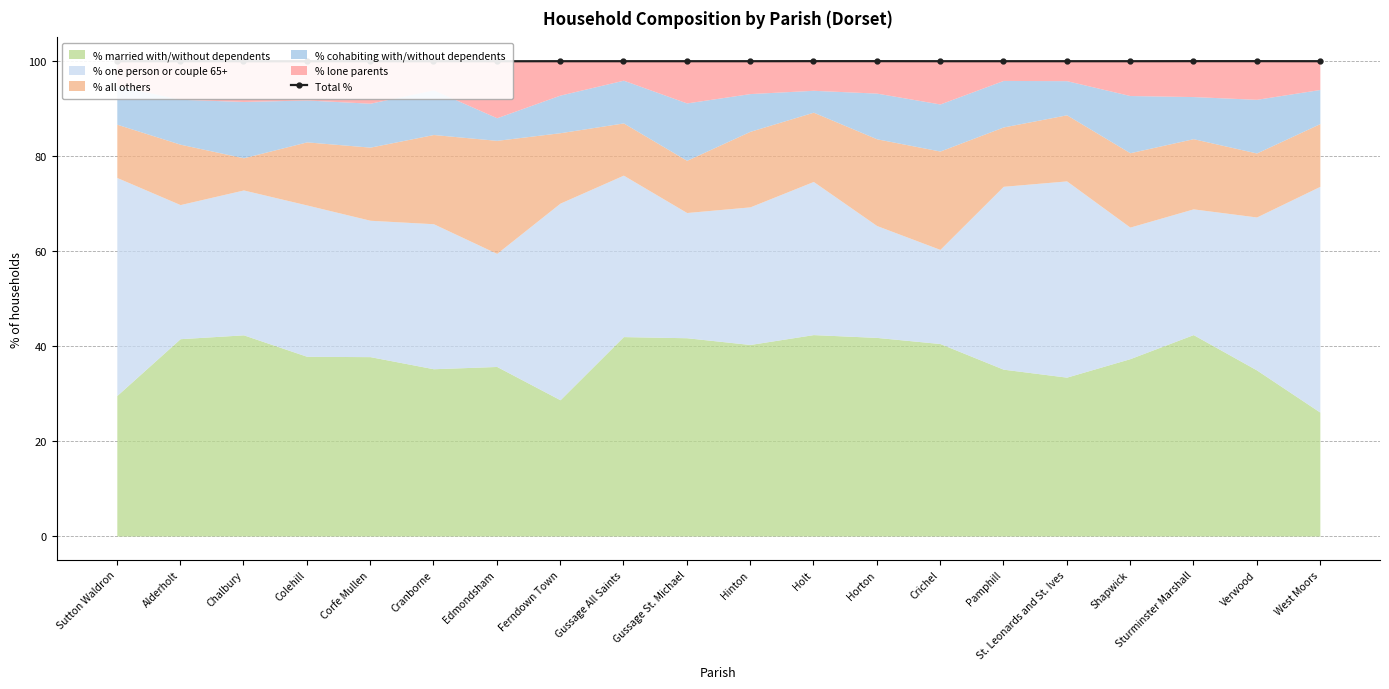

Read the value at Sturminster Marshall.

100.0